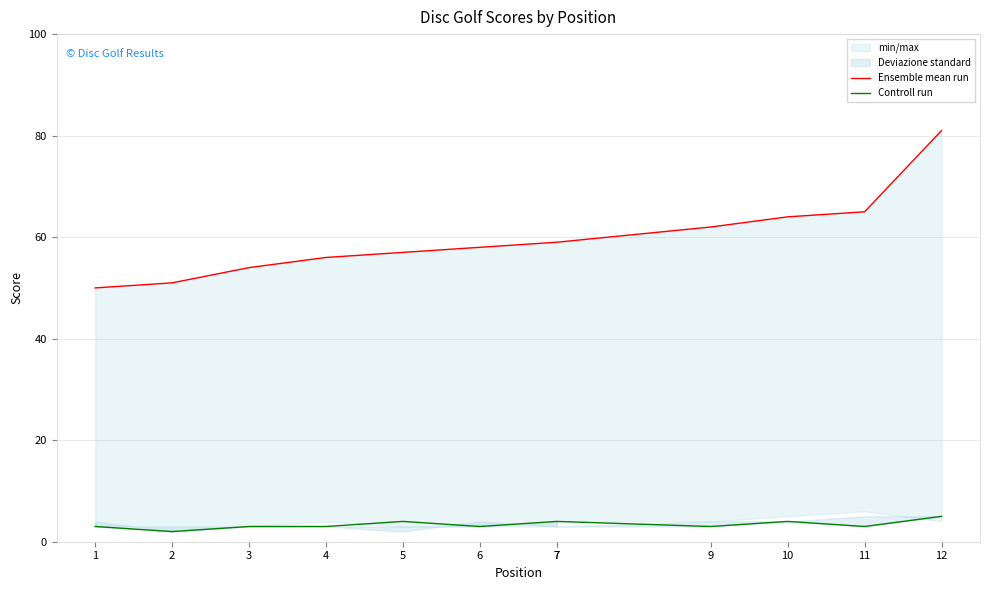

In Controll run, how many points are lower than both neighbors (excluding endpoints)?

4